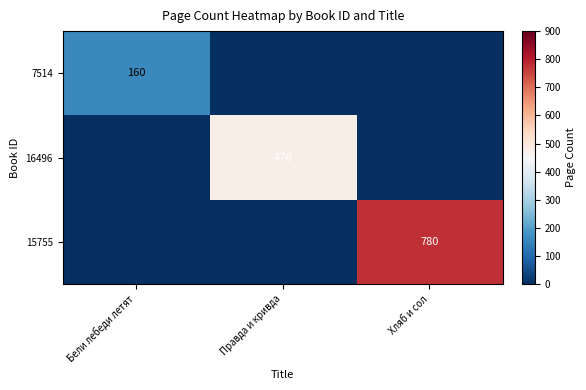

The value of 16496 at Правда и кривда is 809. True or false?

False